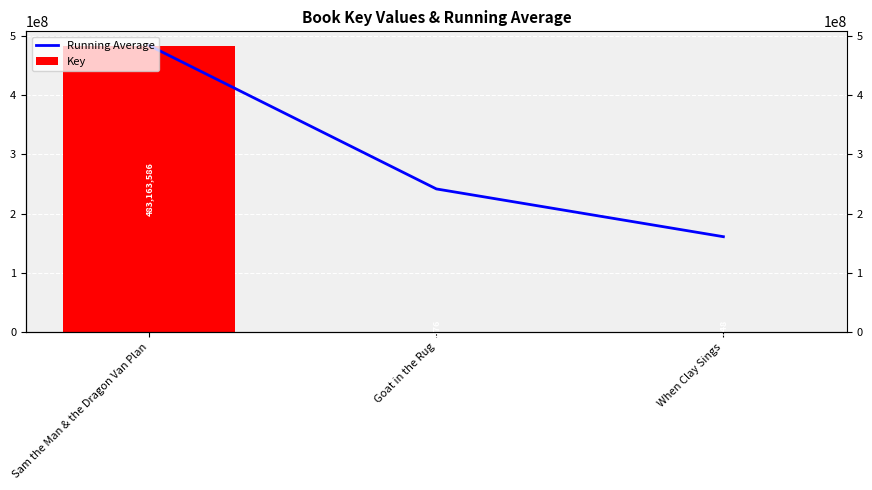

Reading left to right, what are all the values shown in this chart?

Running Average: Sam the Man & the Dragon Van Plan=483163586.0	Goat in the Rug=241584631.0	When Clay Sings=161058336.7
Key: Sam the Man & the Dragon Van Plan=483163586.0	Goat in the Rug=5676.0	When Clay Sings=5748.0